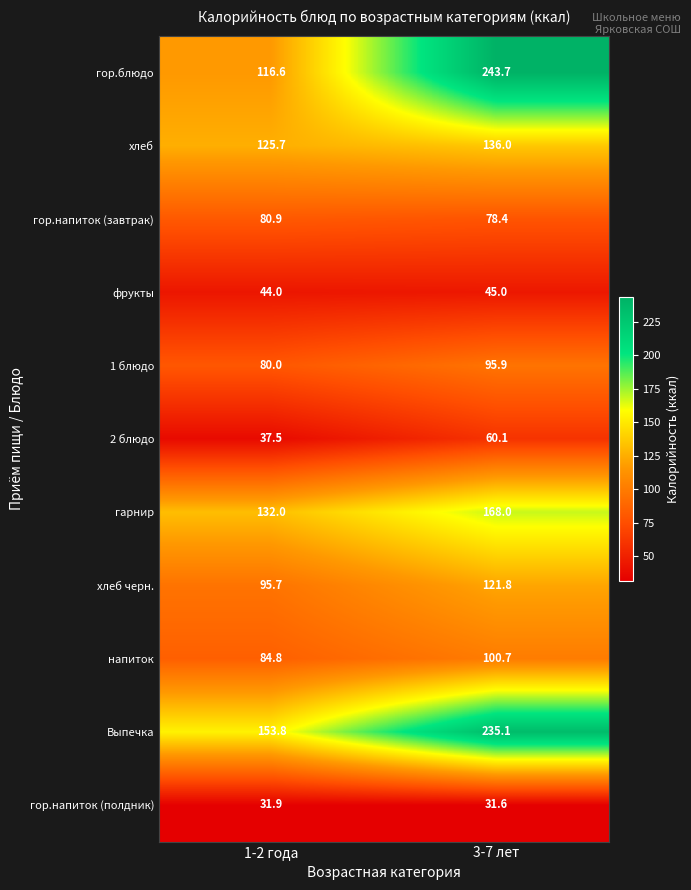

What is the minimum value for 1 блюдо?

80.0